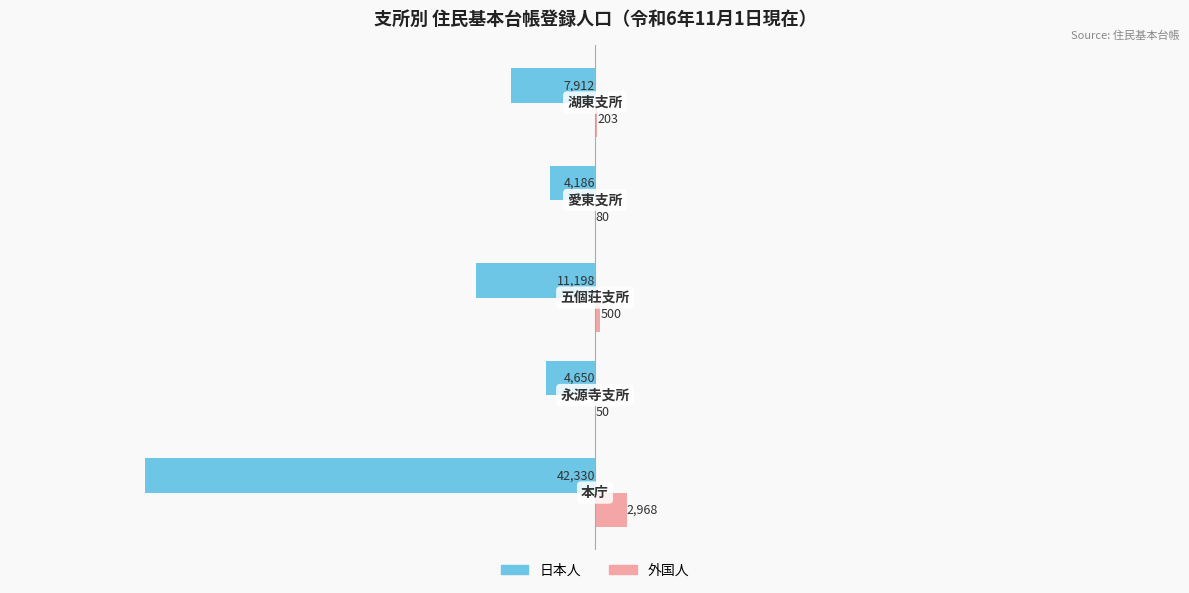

What is the sum of all 日本人 values?

-70276